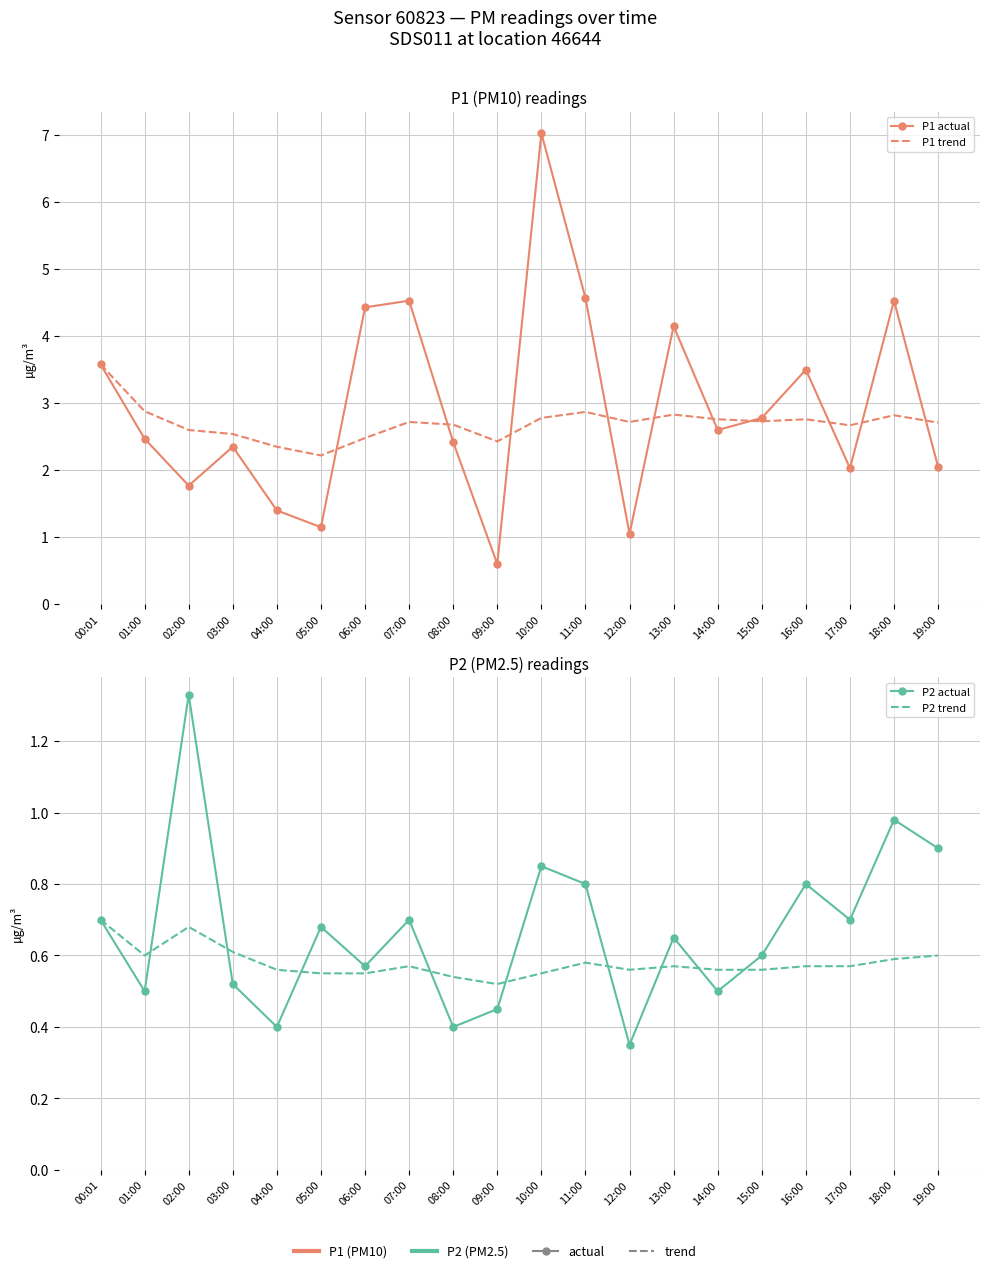

Where do P1 trend and P1 actual first cross each other?

05:00 and 06:00